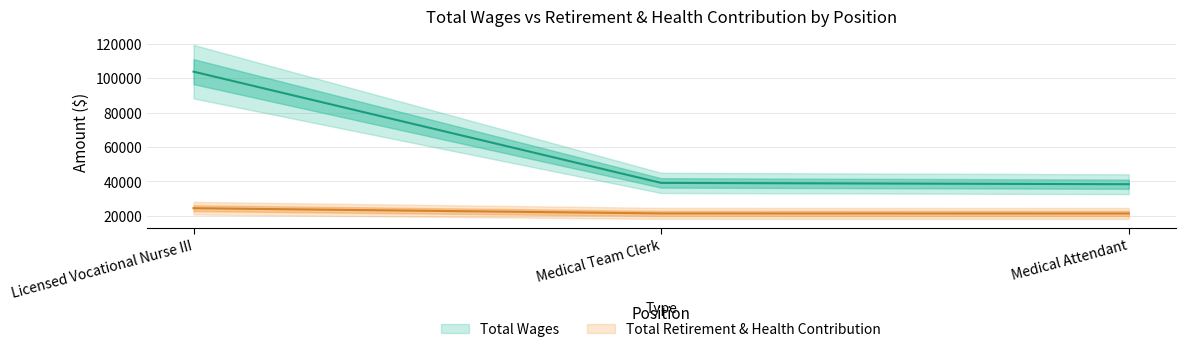

What are all the series names shown in the legend?

Total Wages, Total Retirement & Health Contribution